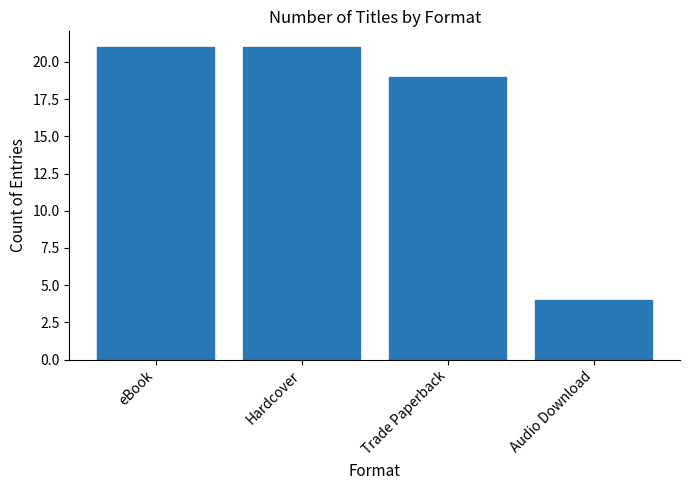

At which label is the value closest to 12?

Trade Paperback